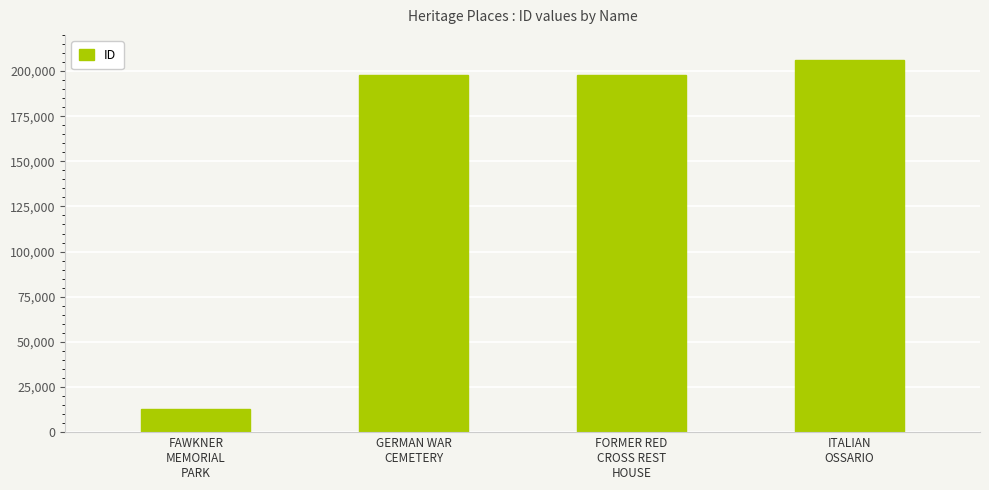

What is the greatest value displayed?

206363